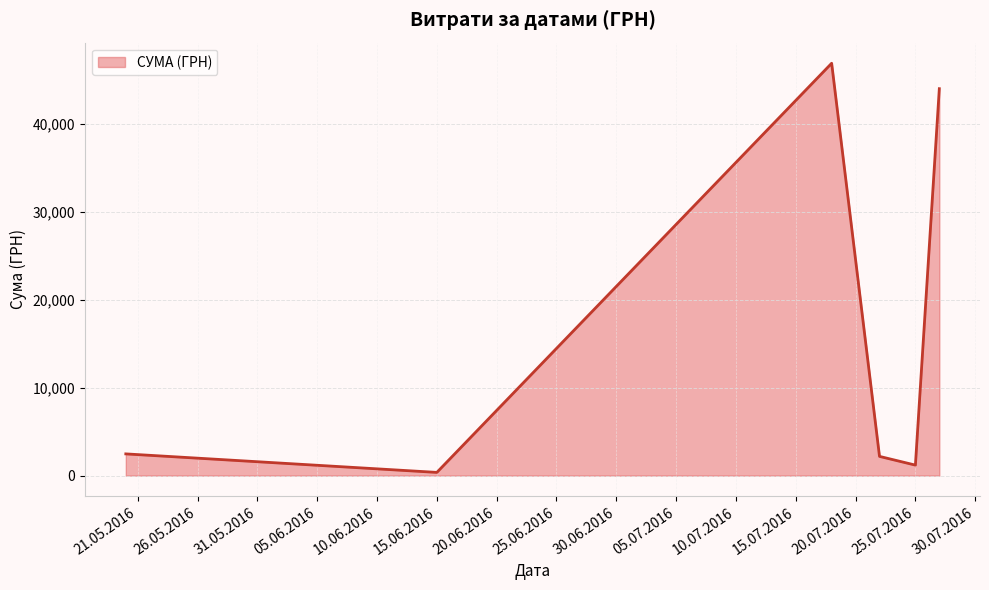

How many interior local valleys (lower than both neighbors) does the data have?

2